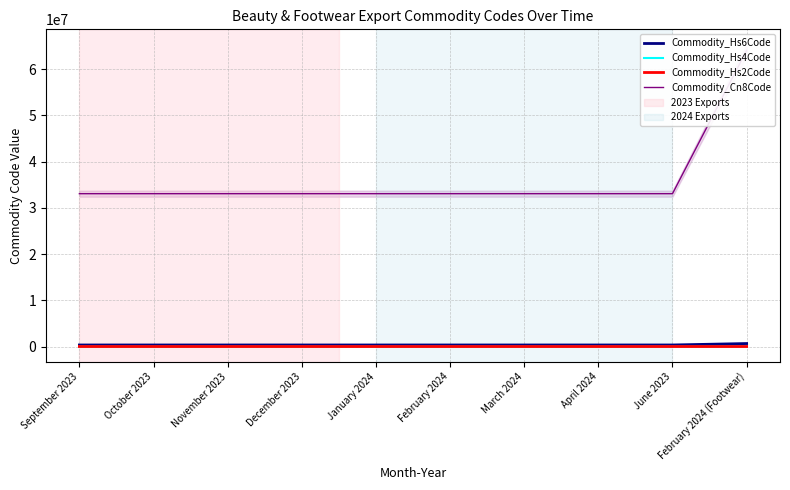

Which series has the widest spread of values?

Commodity_Cn8Code